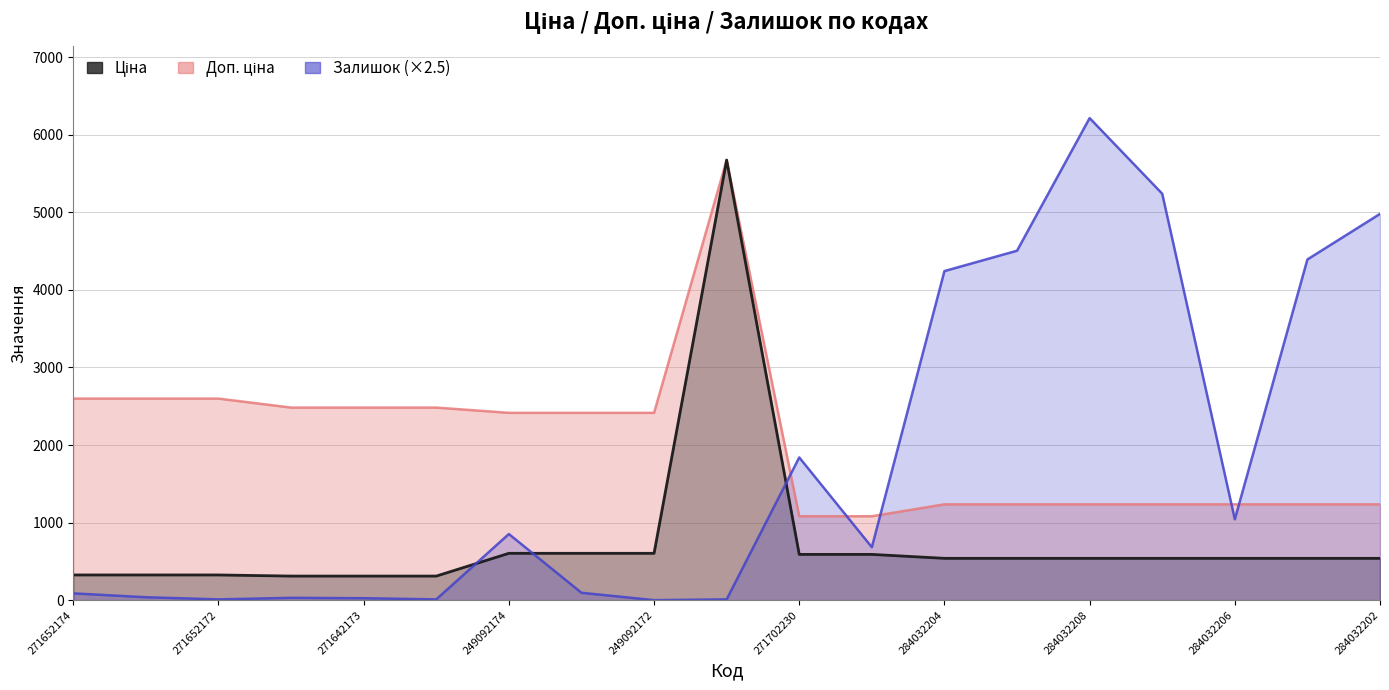

How many categories are shown in the chart?

19